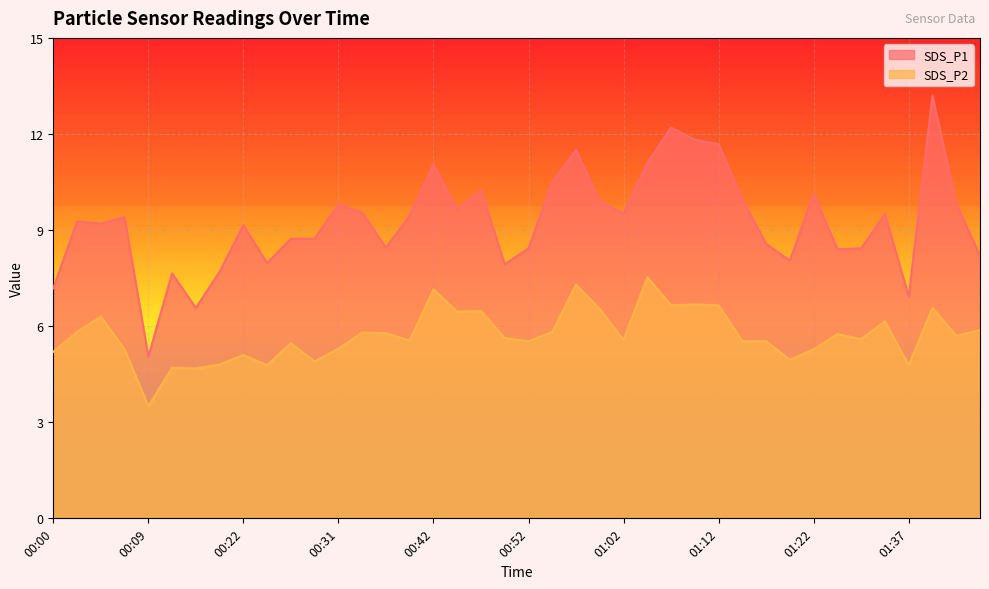

True or false: SDS_P1 has a value of 5.0 at 00:24.

False